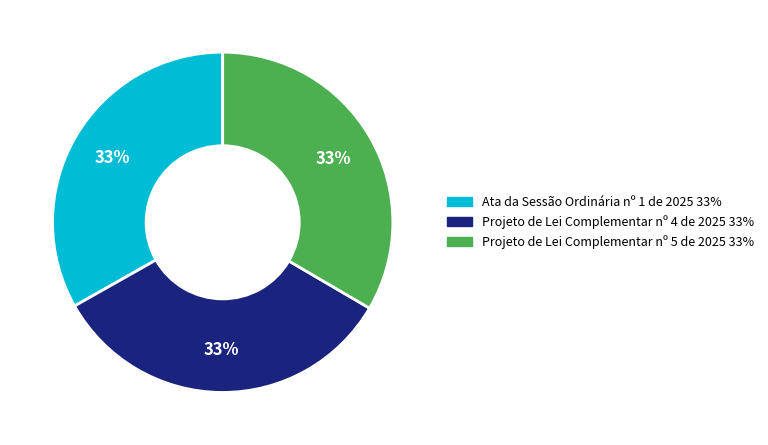

The Projeto de Lei Complementar nº 4 de 2025 slice represents 25% of the pie. True or false?

False